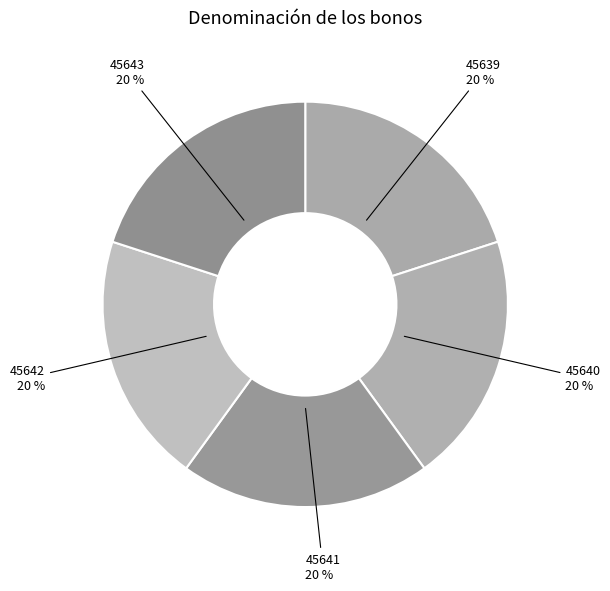

Count the number of slices in the pie.

5